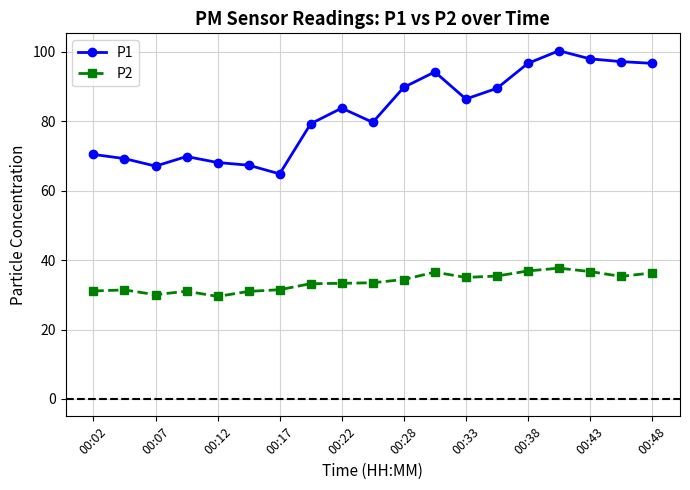

How many lines are shown in the chart?

2